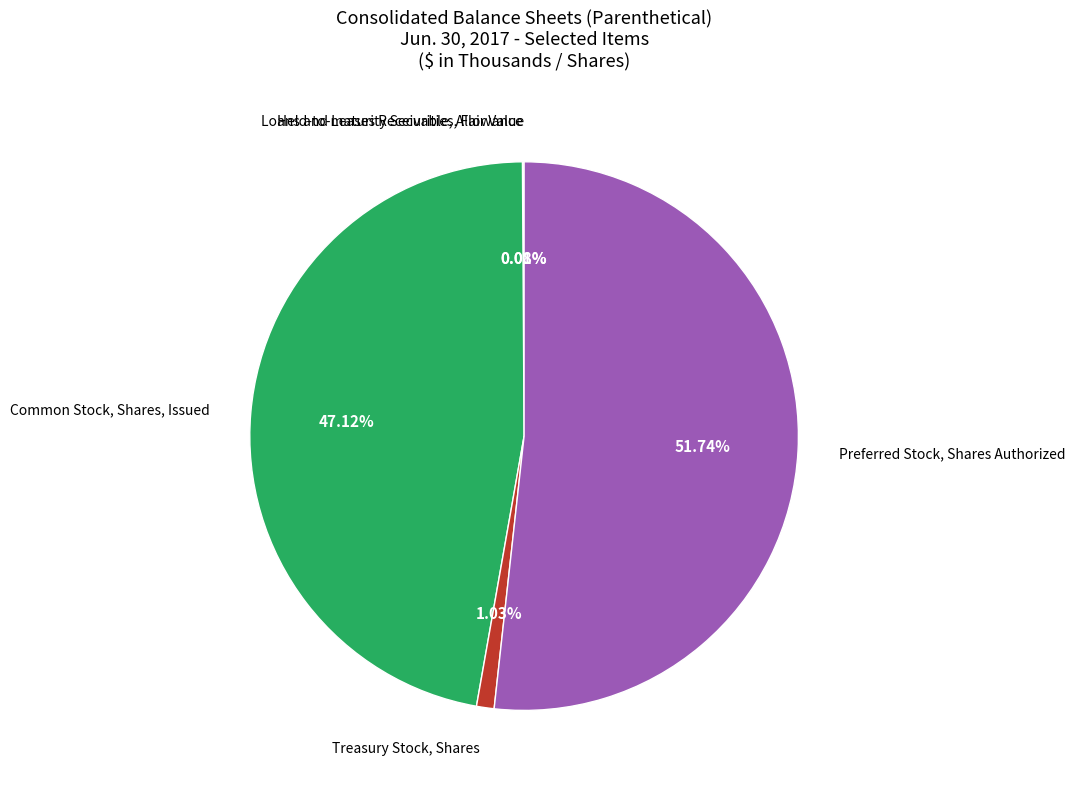

Is there a majority slice in this chart?

Yes